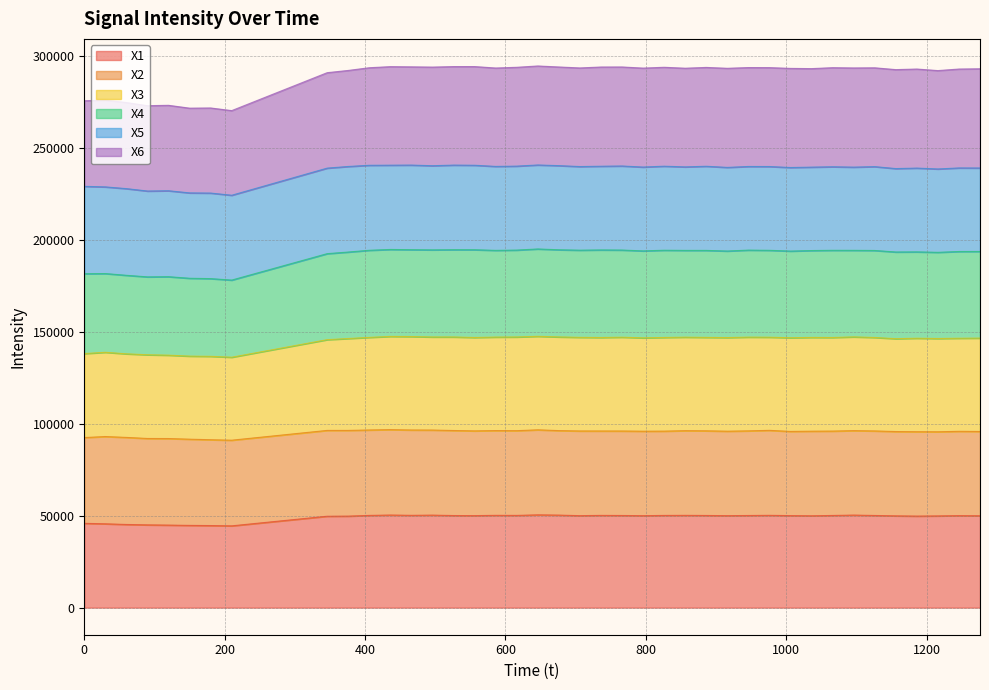

What is the maximum value for X1?

50443